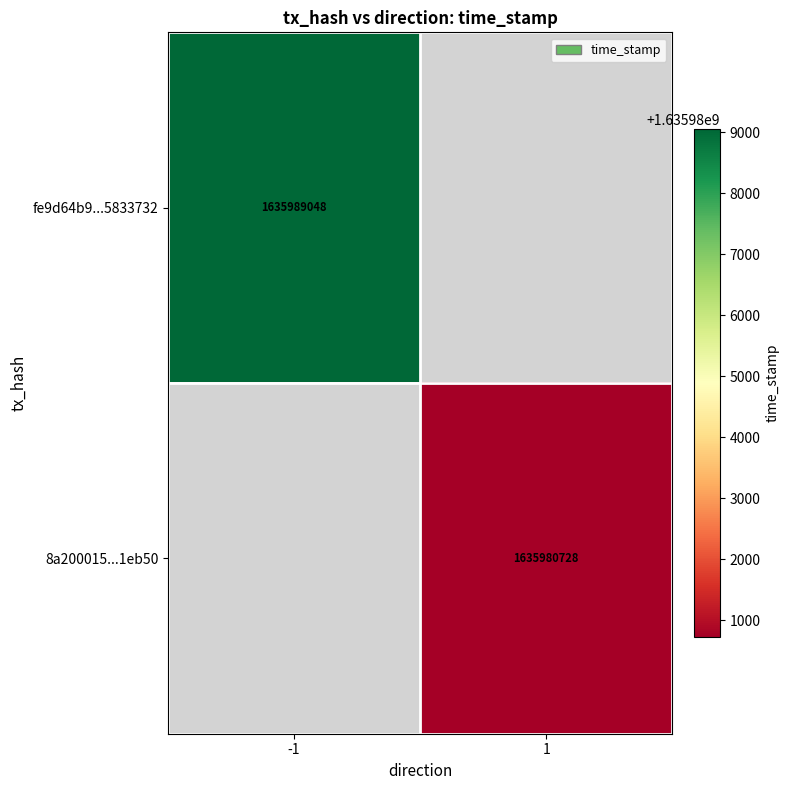

The fe9d64b9...5833732 series shows 384119511.2 at -1. True or false?

False